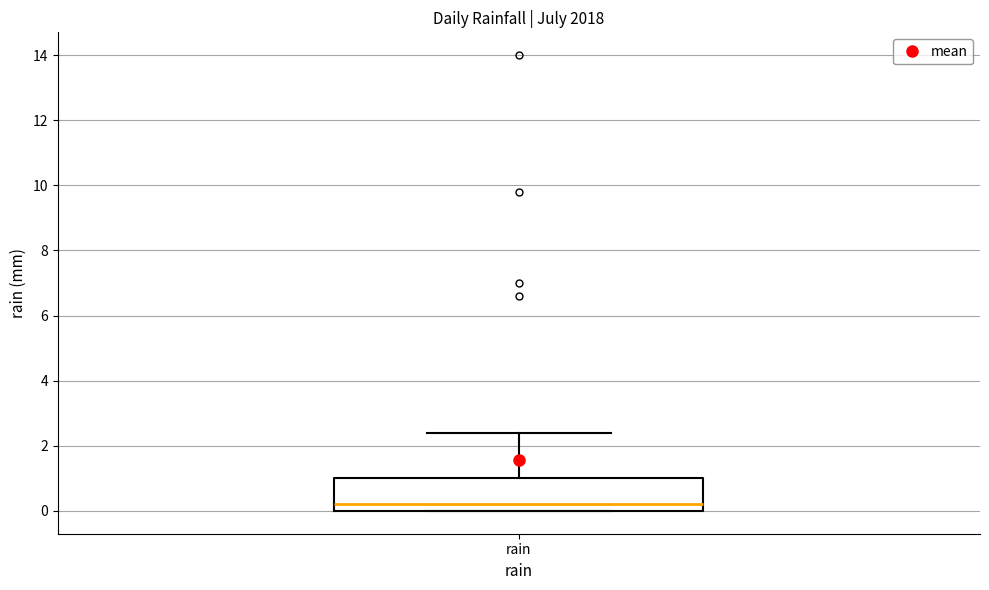

Transcribe this box plot: give where the median line is, the range the box spans, and where the two whiskers end, as read against the y-axis. The values are not printed on the chart, so give them approximately, as read against the axis.

median 0.2, box 0.0 to 1.0, whiskers 0.0 to 2.4